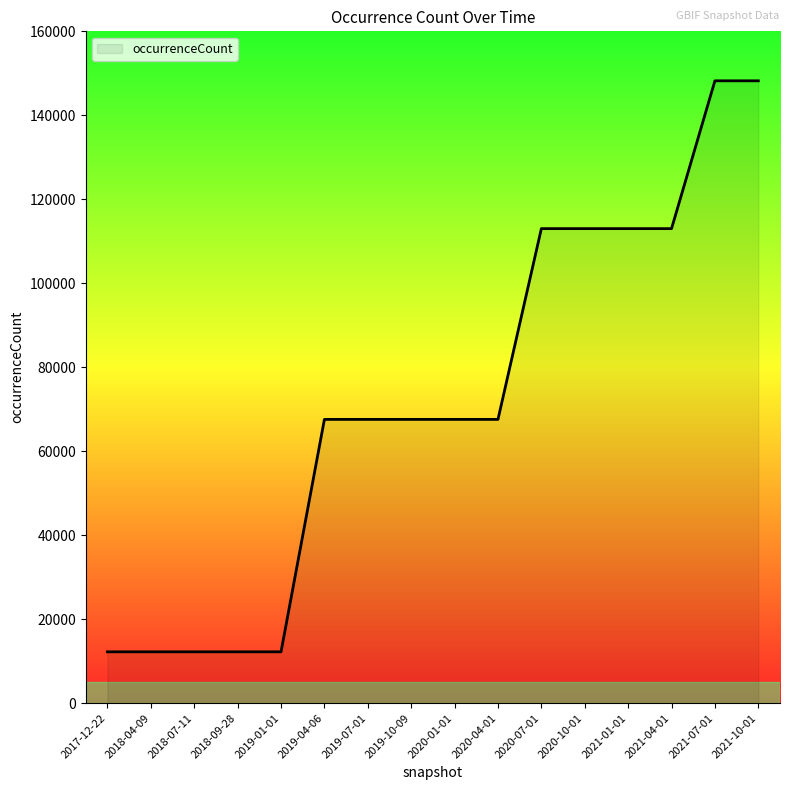

Reading left to right, transcribe all the data shown in this chart.

2017-12-22=12230	2018-04-09=12230	2018-07-11=12230	2018-09-28=12230	2019-01-01=12230	2019-04-06=67583	2019-07-01=67583	2019-10-09=67583	2020-01-01=67583	2020-04-01=67583	2020-07-01=113015	2020-10-01=113015	2021-01-01=113015	2021-04-01=113015	2021-07-01=148218	2021-10-01=148218